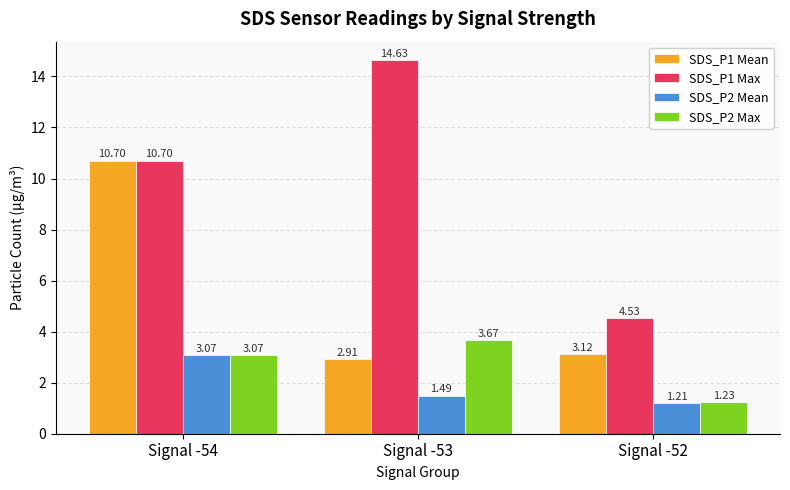

What is the spread (max minus min) of values at Signal -53?

13.1